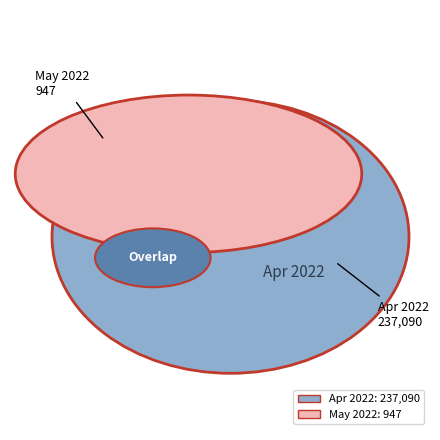

Is it true that 2022-04-01T00:00:00.000Z is 92% of the pie?

False